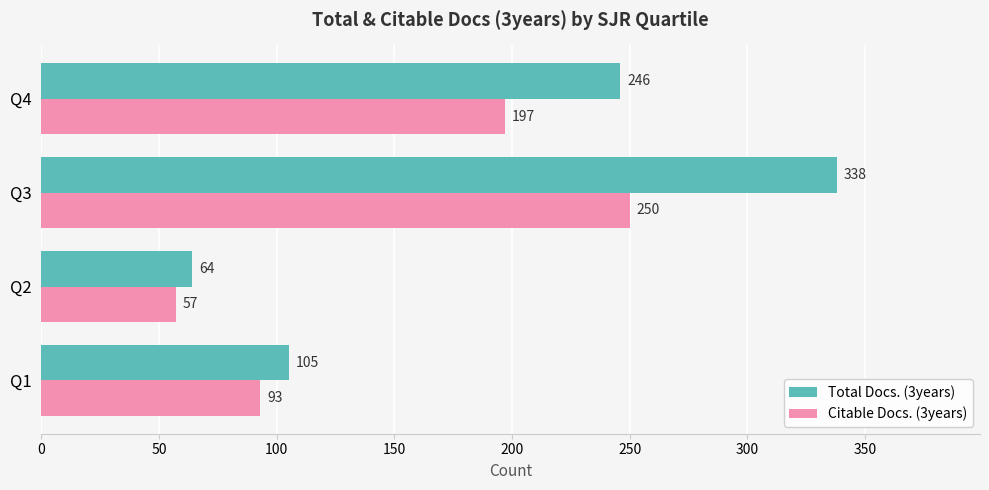

Which series changed the most between Q1 and Q2?

Total Docs. (3years)